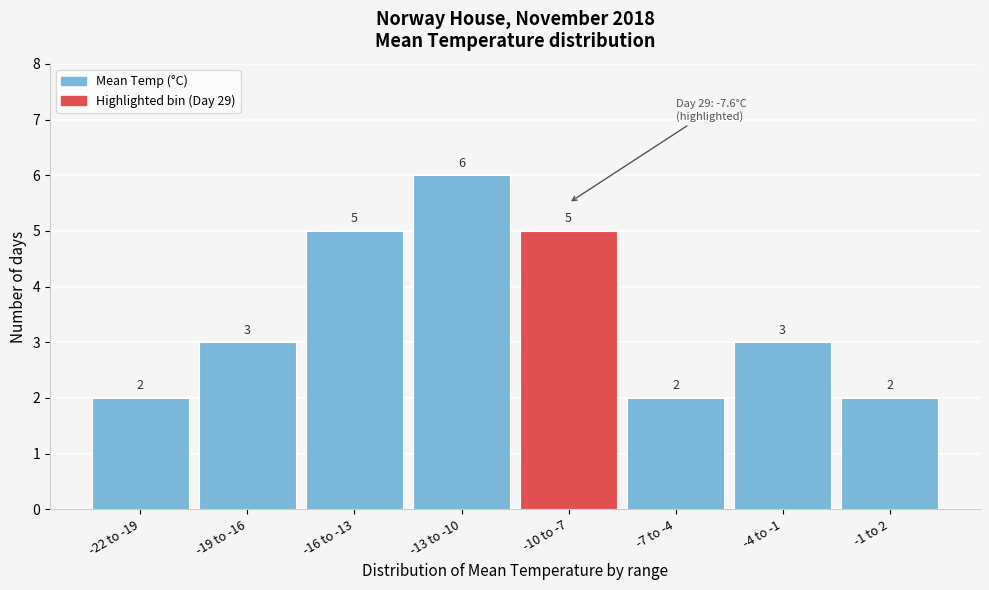

Reading right to left, what are all the values shown in this chart?

2	3	2	5	6	5	3	2